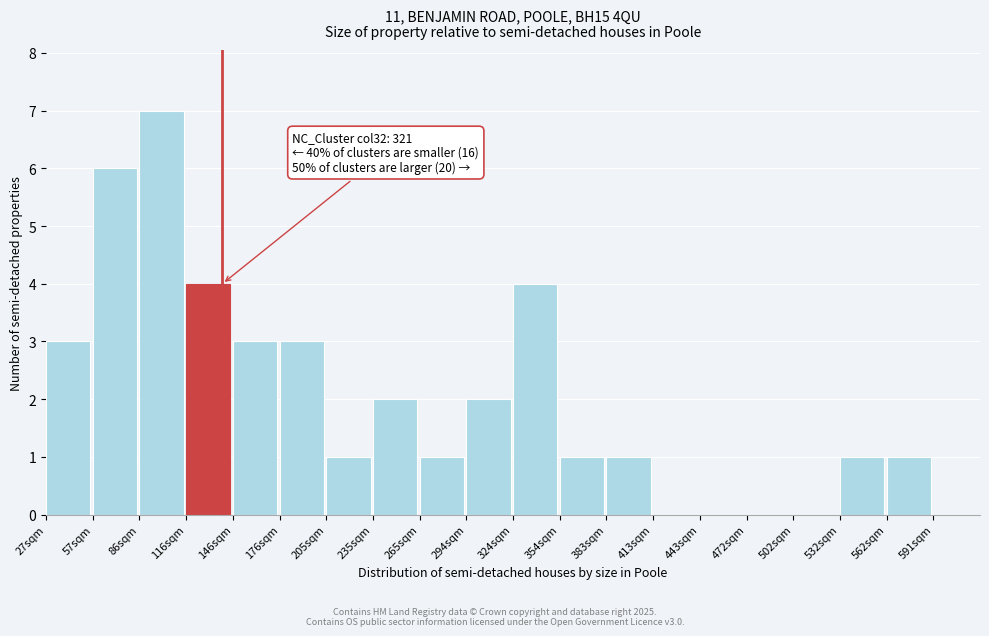

Reading right to left, extract all data points from this chart.

591sqm=0	562sqm=1	532sqm=1	502sqm=0	472sqm=0	443sqm=0	413sqm=0	383sqm=1	354sqm=1	324sqm=4	294sqm=2	265sqm=1	235sqm=2	205sqm=1	176sqm=3	146sqm=3	116sqm=4	86sqm=7	57sqm=6	27sqm=3